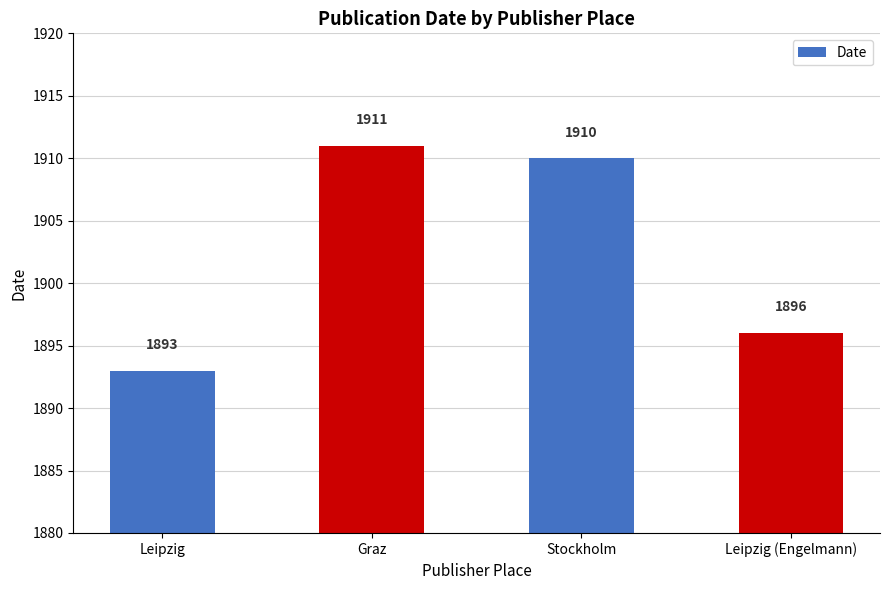

How many data points does each series have?

4